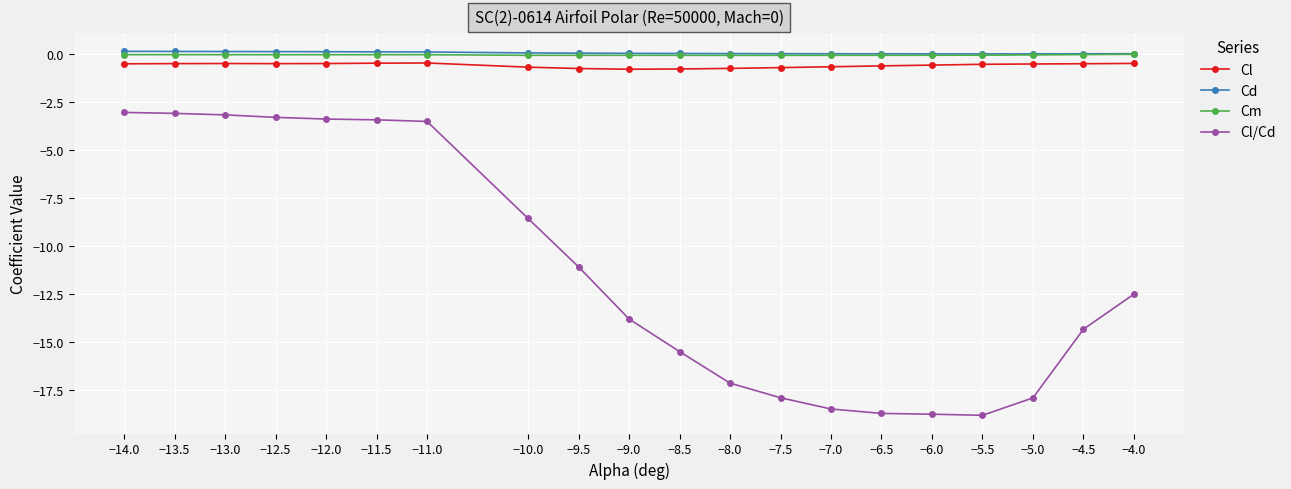

What is the average value of the Cd series?

0.1